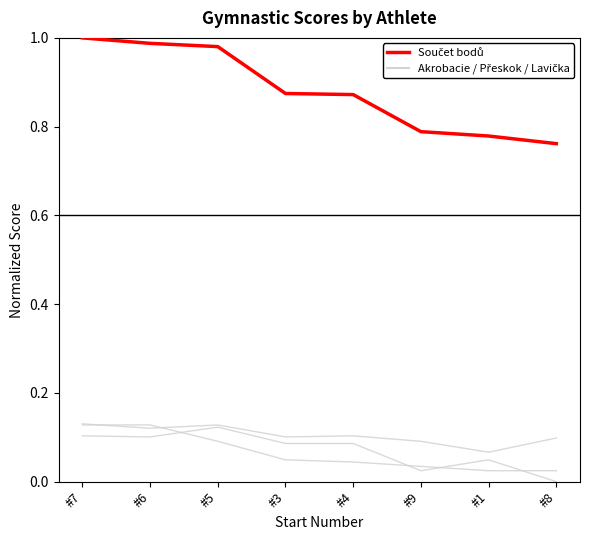

What is the difference between the highest and lowest values at #3?

0.8